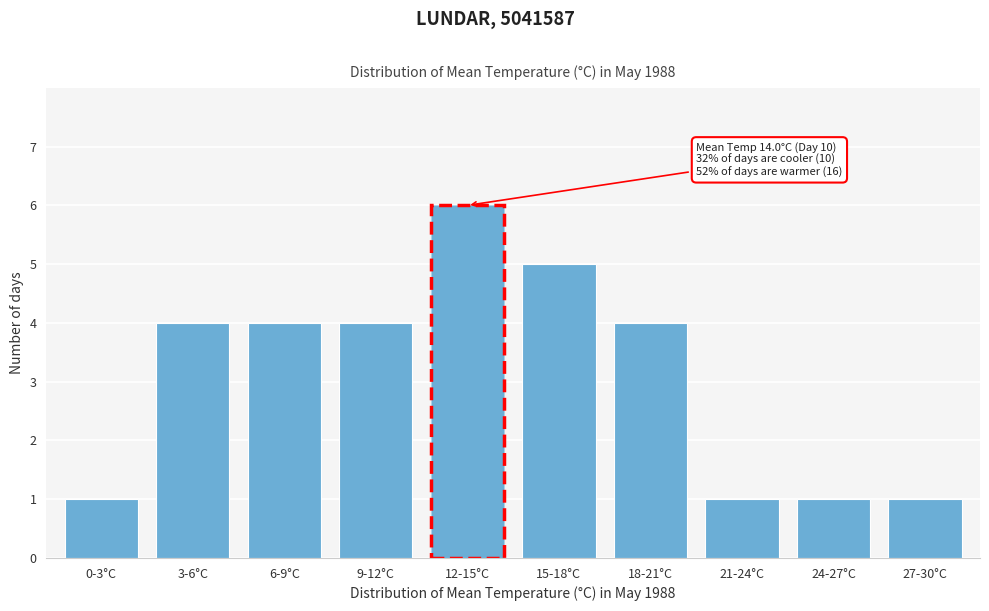

Reading left to right, what are all the values shown in this chart?

0-3°C=1	3-6°C=4	6-9°C=4	9-12°C=4	12-15°C=6	15-18°C=5	18-21°C=4	21-24°C=1	24-27°C=1	27-30°C=1